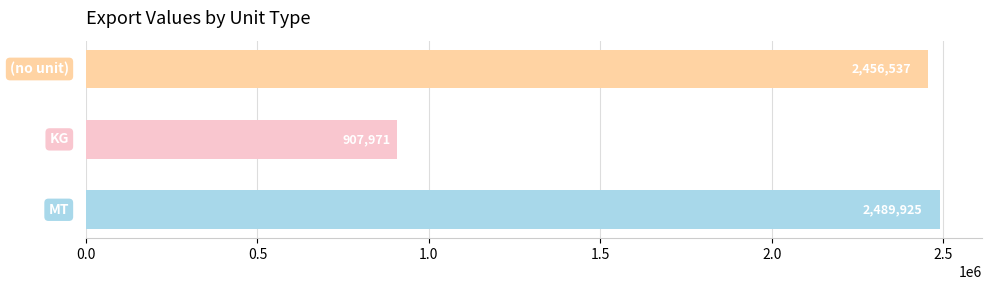

What is the average value?

1951478